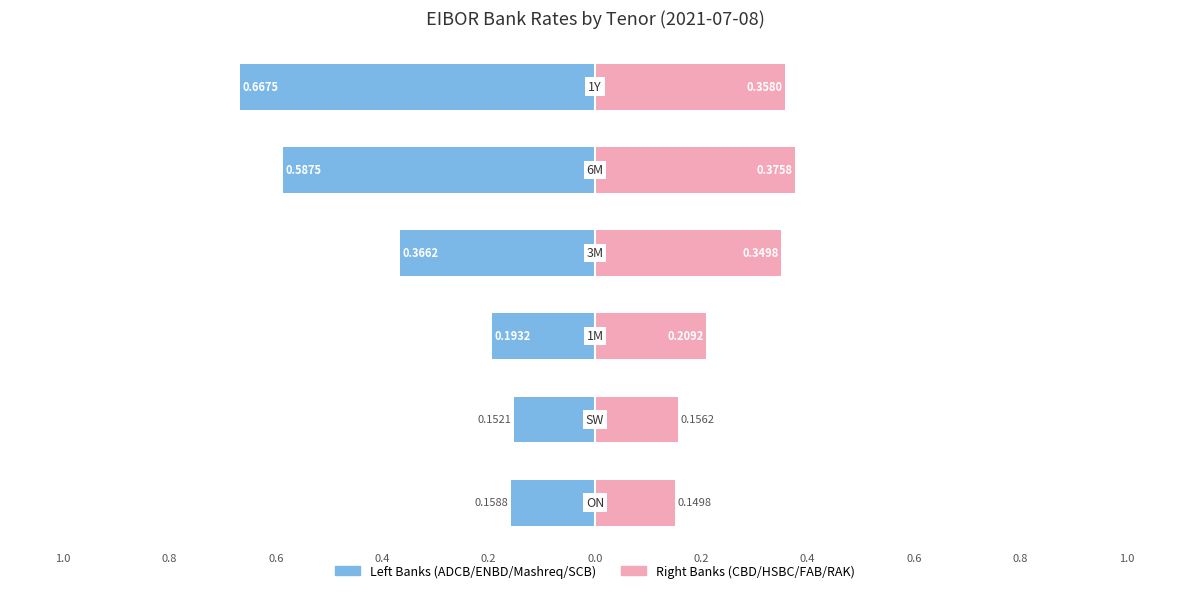

What is the difference between the maximum and minimum values in the Right Banks (CBD/HSBC/FAB/RAK) series?

0.2